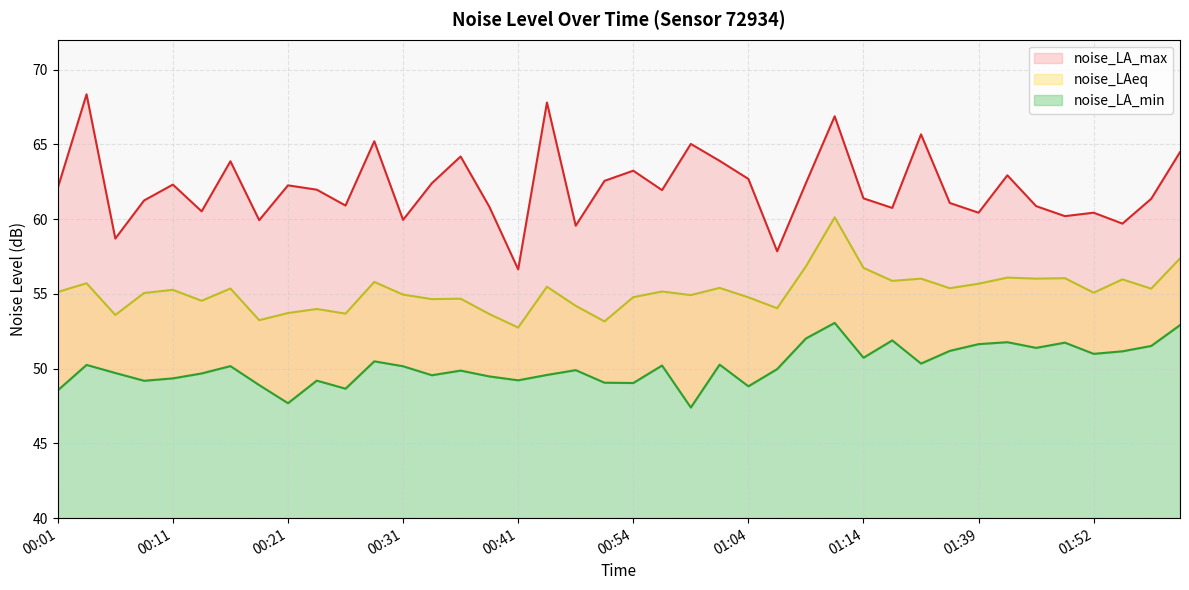

Rank the series at 01:12 from lowest to highest value.

noise_LA_min, noise_LAeq, noise_LA_max